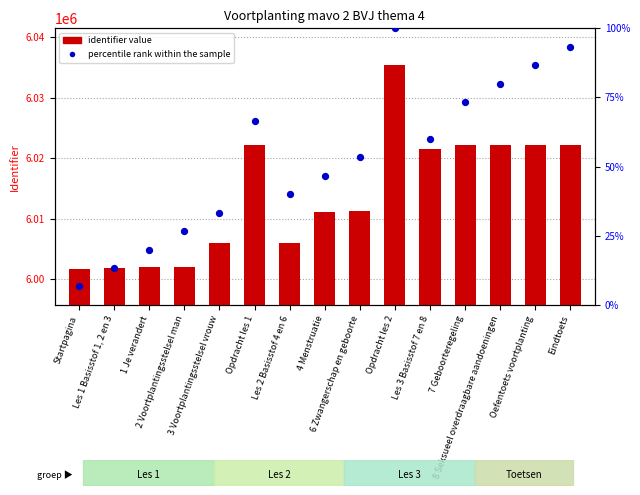

Is the value of percentile rank within the sample at 4 Menstruatie greater than the value of identifier value at Les 1 Basisstof 1, 2 en 3?

No